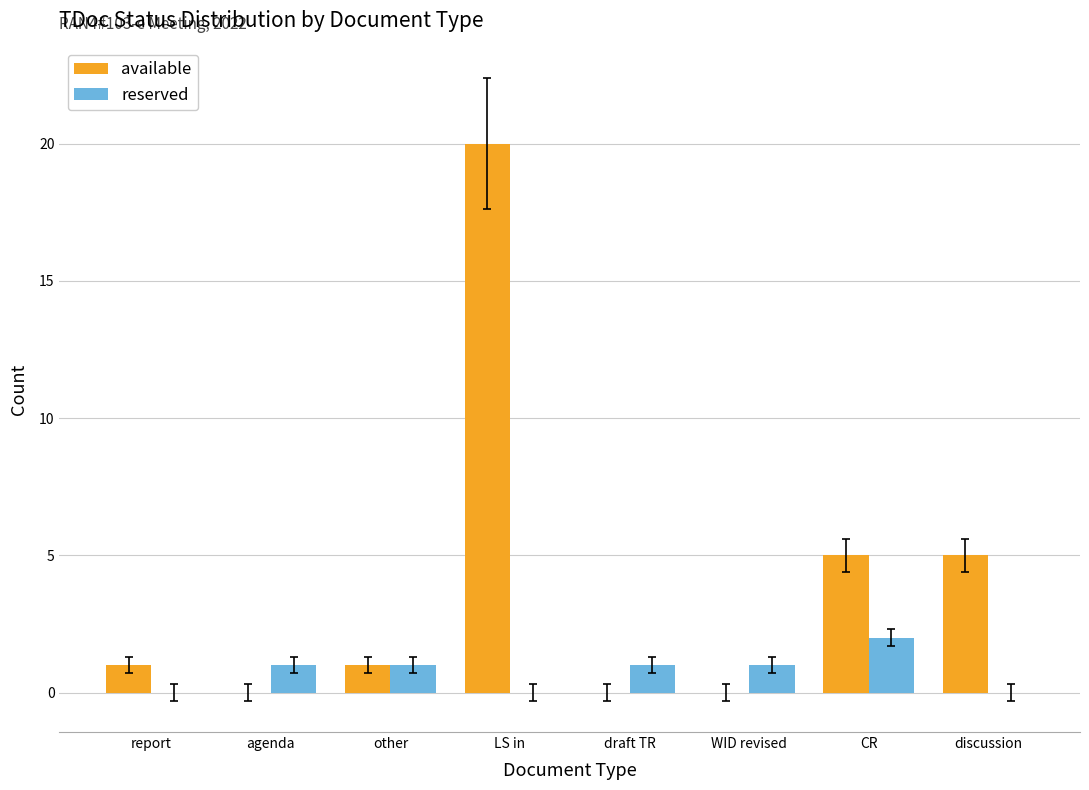

How many groups of bars are there?

8